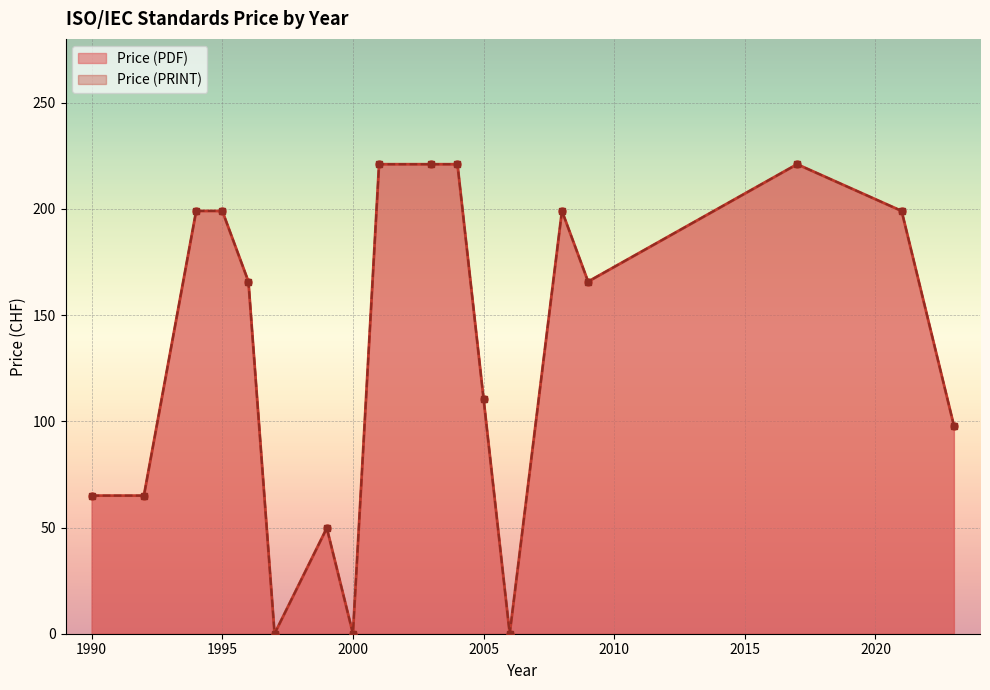

Where is the first local maximum for Price (PRINT)?

1999